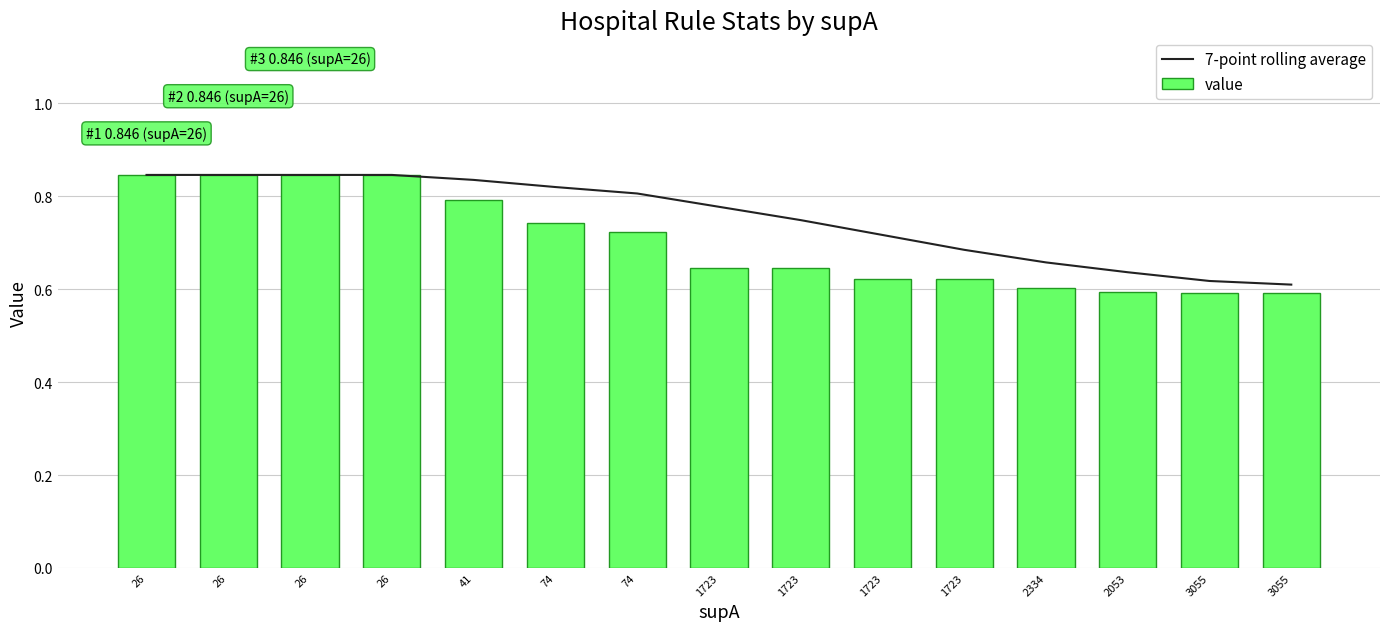

Reading left to right, list all the values displayed in this chart.

7-point rolling average: 26=0.8	26=0.8	26=0.8	26=0.8	41=0.8	74=0.8	74=0.8	1723=0.8	1723=0.7	1723=0.7	1723=0.7	2334=0.7	2053=0.6	3055=0.6	3055=0.6
value: 26=0.8	26=0.8	26=0.8	26=0.8	41=0.8	74=0.7	74=0.7	1723=0.6	1723=0.6	1723=0.6	1723=0.6	2334=0.6	2053=0.6	3055=0.6	3055=0.6